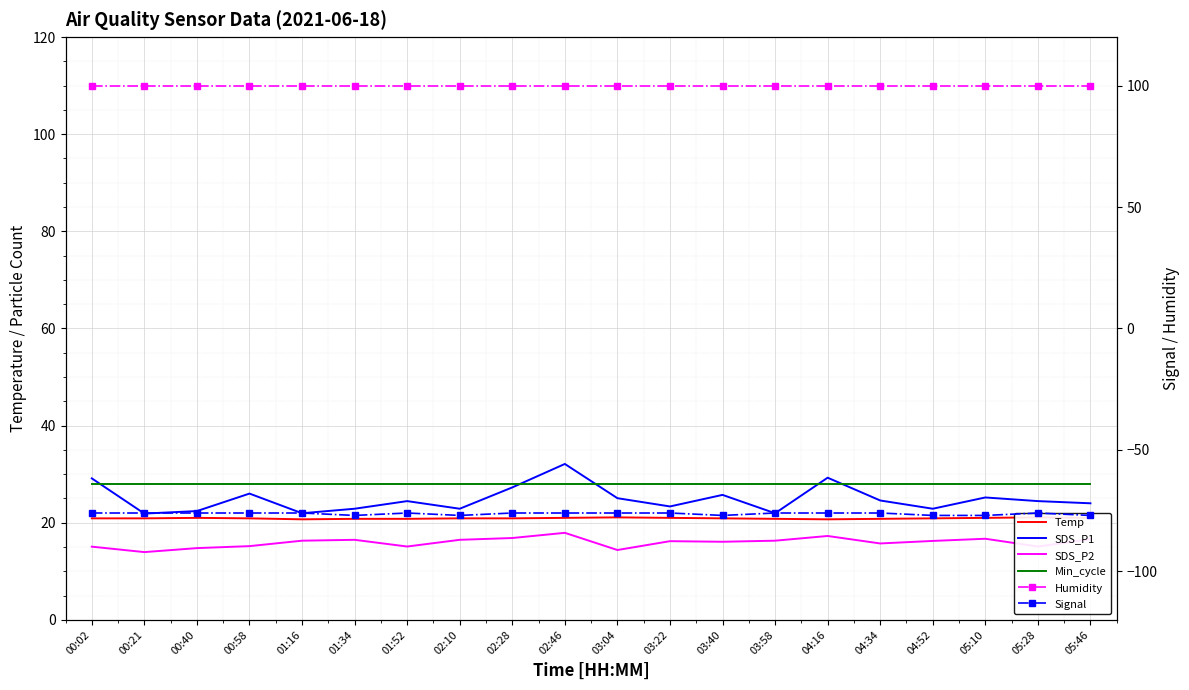

What is the difference between the highest and lowest values at 02:46?

175.9